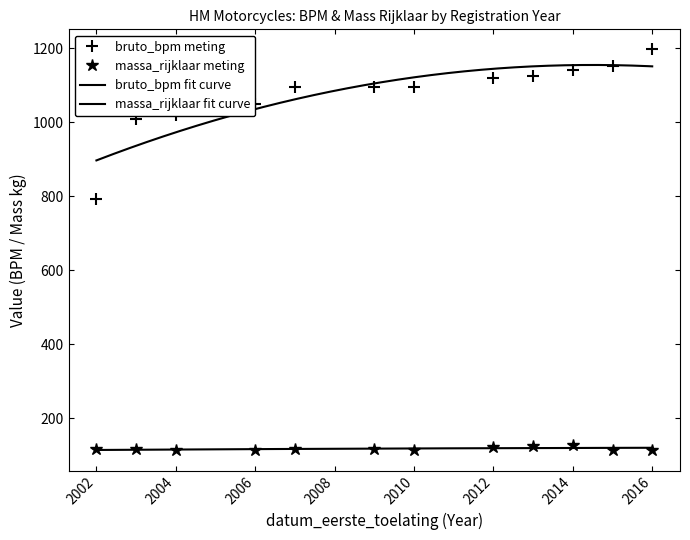

How many interior local peaks does the avg_massa_rijklaar series have?

3